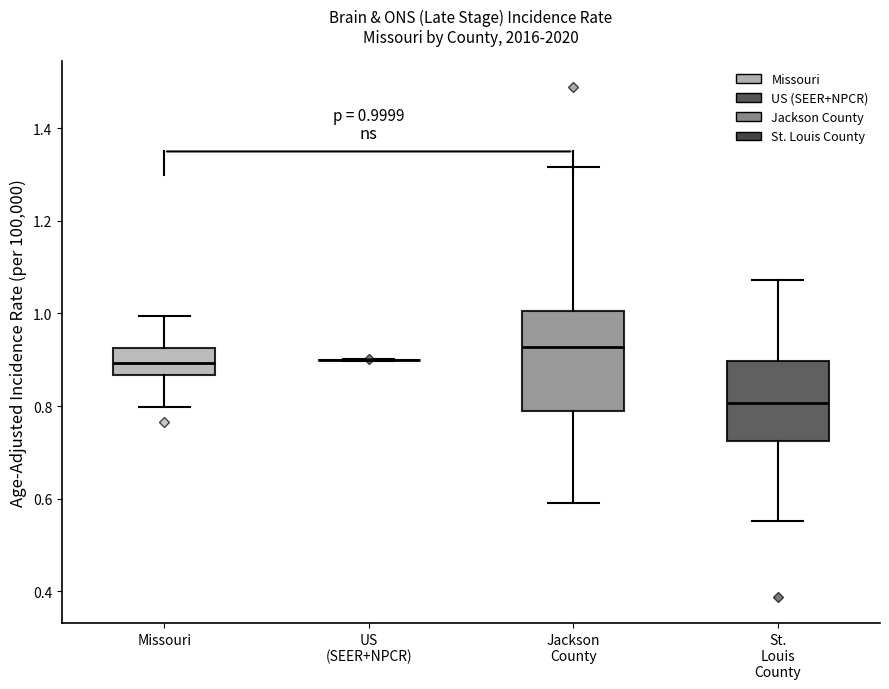

Comparing the boxes themselves (not the whiskers), which one is the tallest?

Jackson County